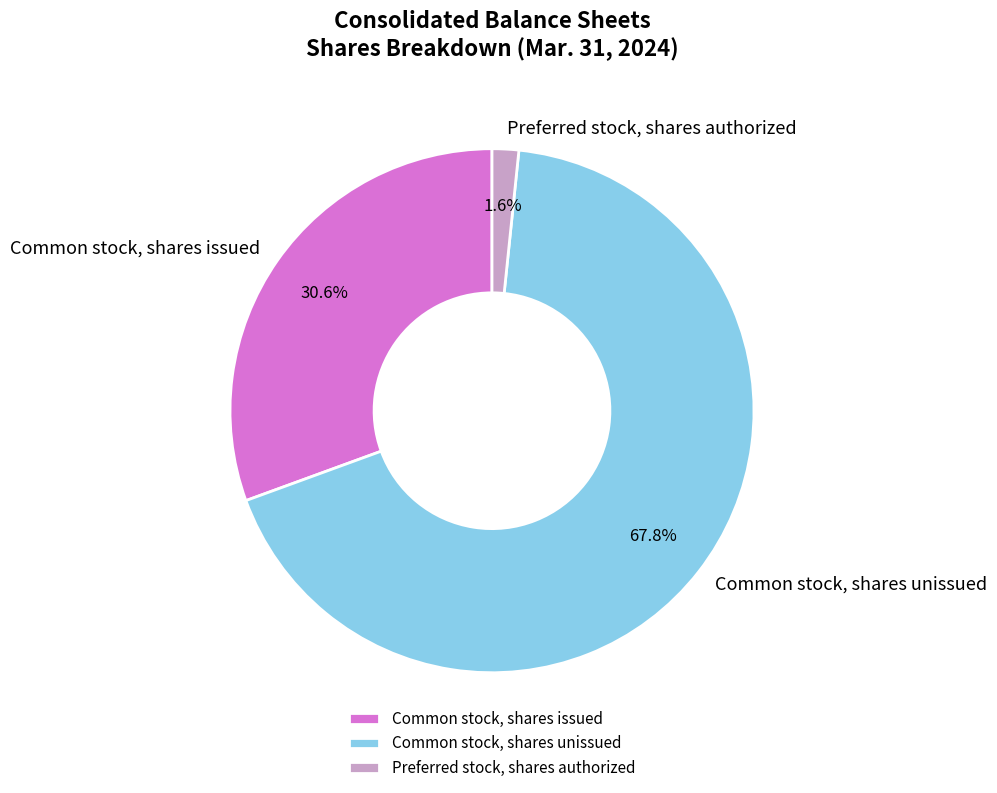

What portion of the pie excludes Common stock, shares issued?

69.4%